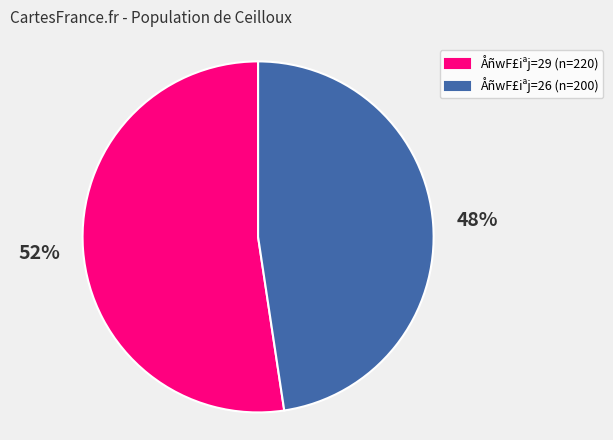

To the nearest percent, what is the average slice percentage?

50%